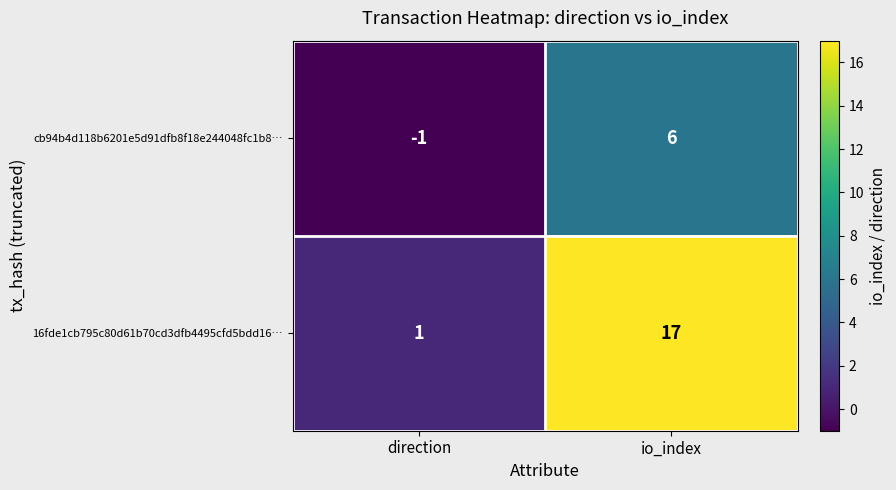

What is the total value across all series at io_index?

23